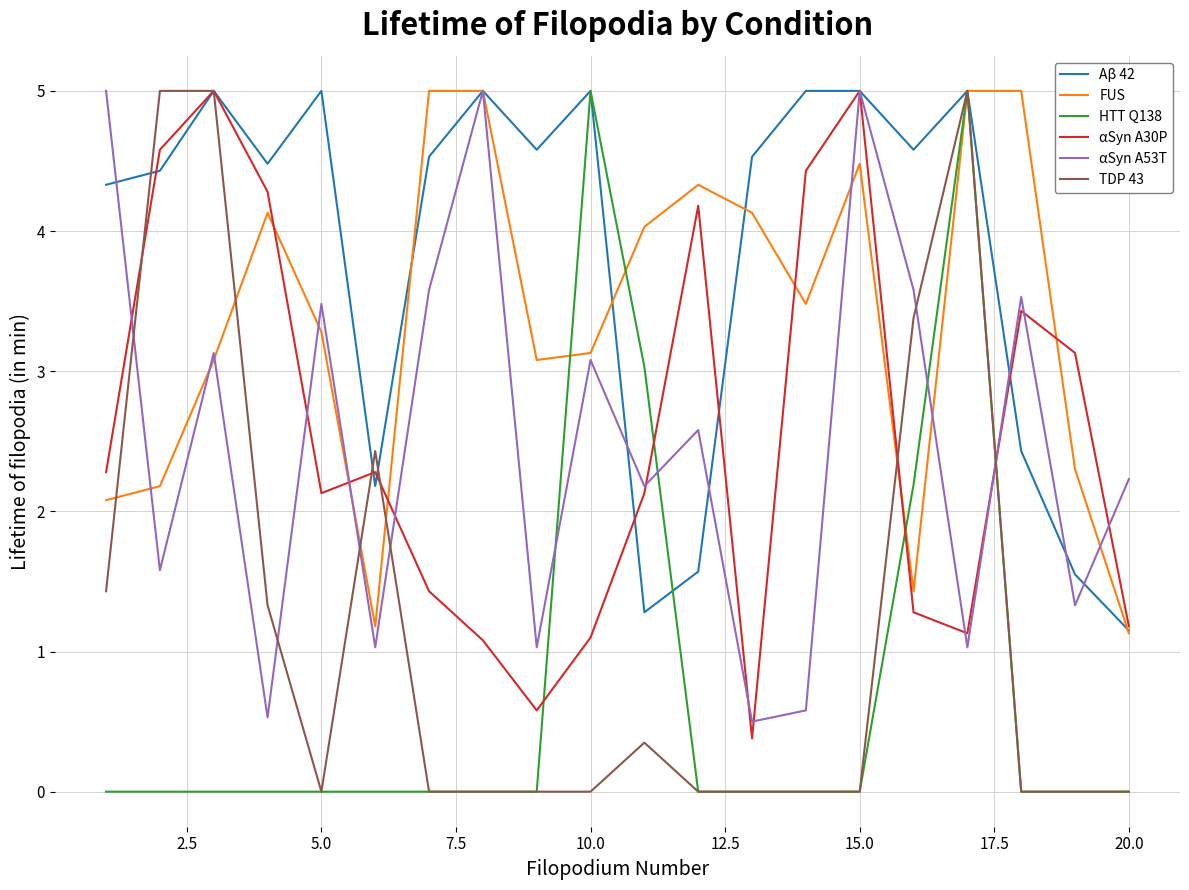

What is the sum of all αSyn A53T values?

50.0